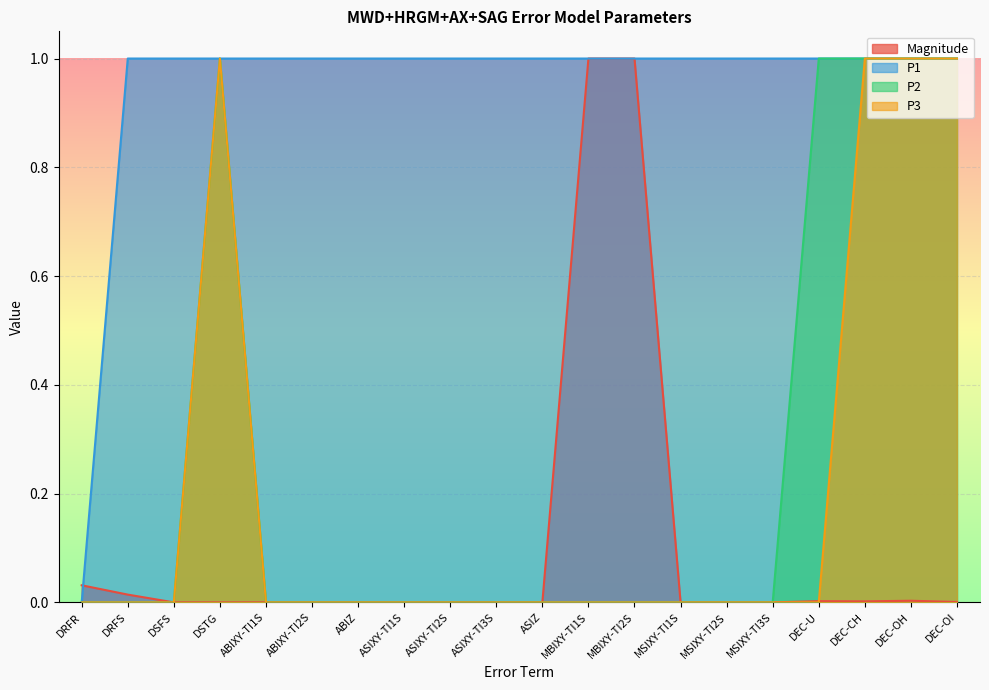

What is the label of the 17th point from the left?

DEC-U